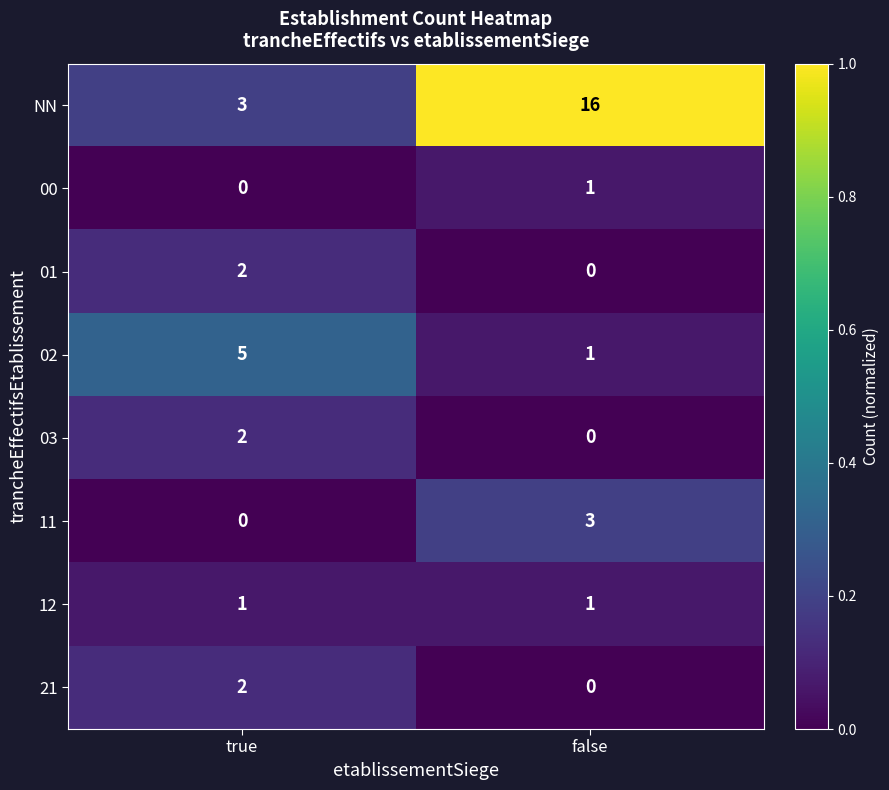

The 12 series shows 1 at true. True or false?

True